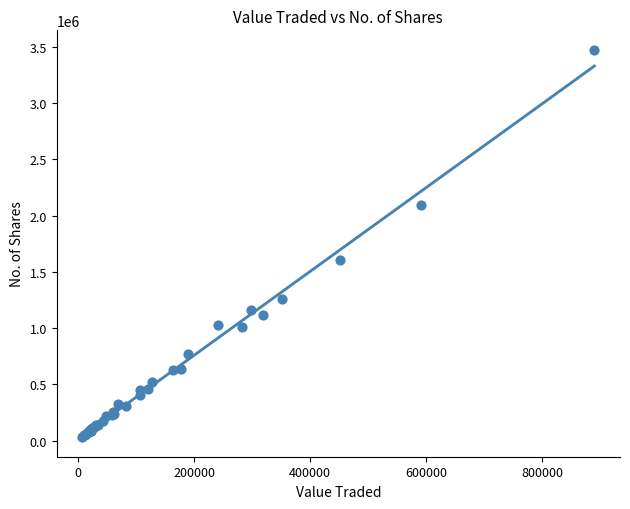

What Y value in the scatter plot is closest to 1751086?

1601902